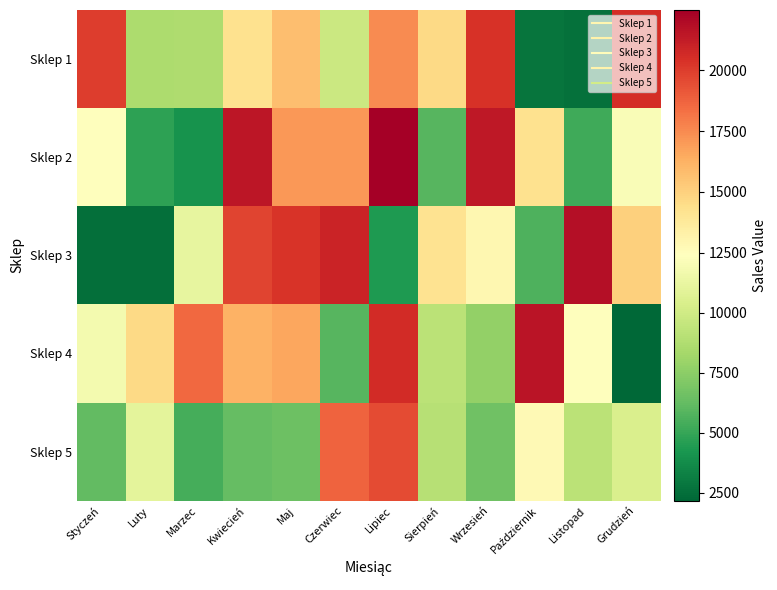

At which category is the sum across all series the highest?

Lipiec